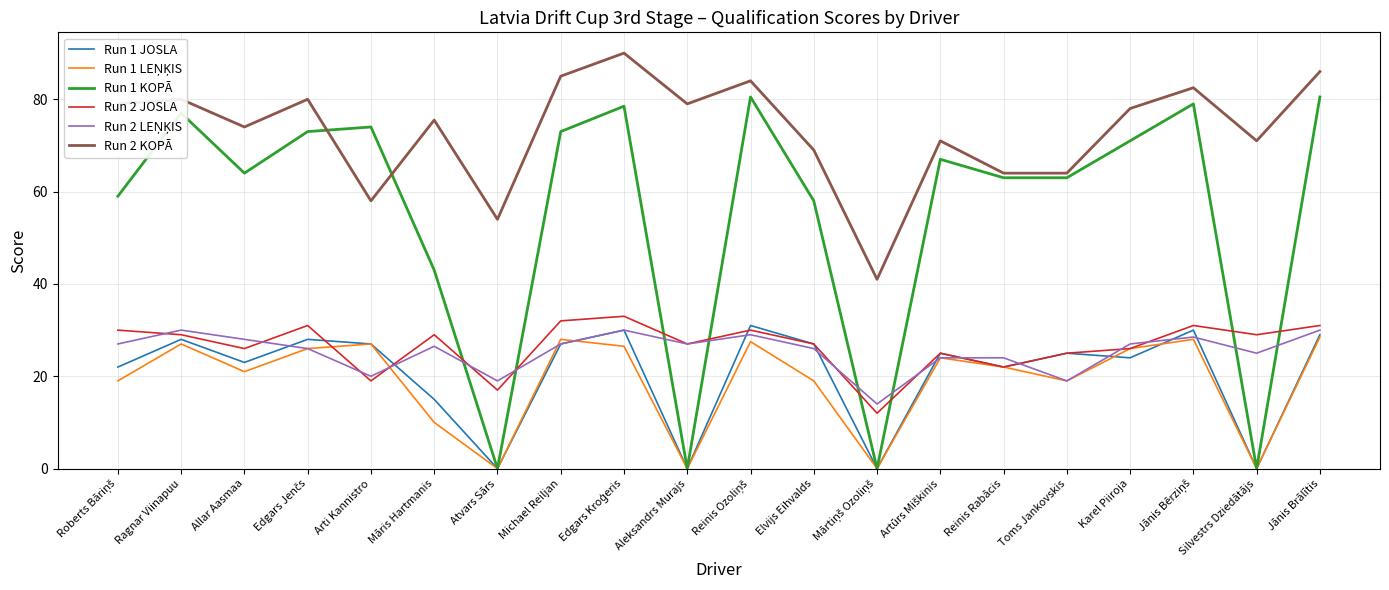

What is the total value across all series at Karel Piiroja?

252.0